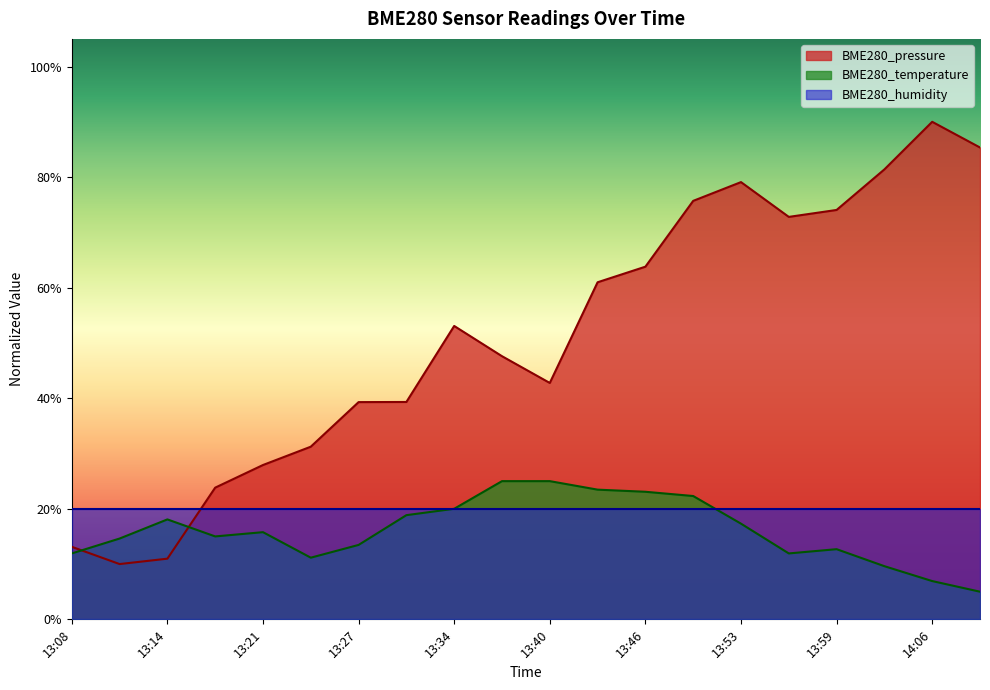

At which category does BME280_pressure reach its first local peak?

13:34